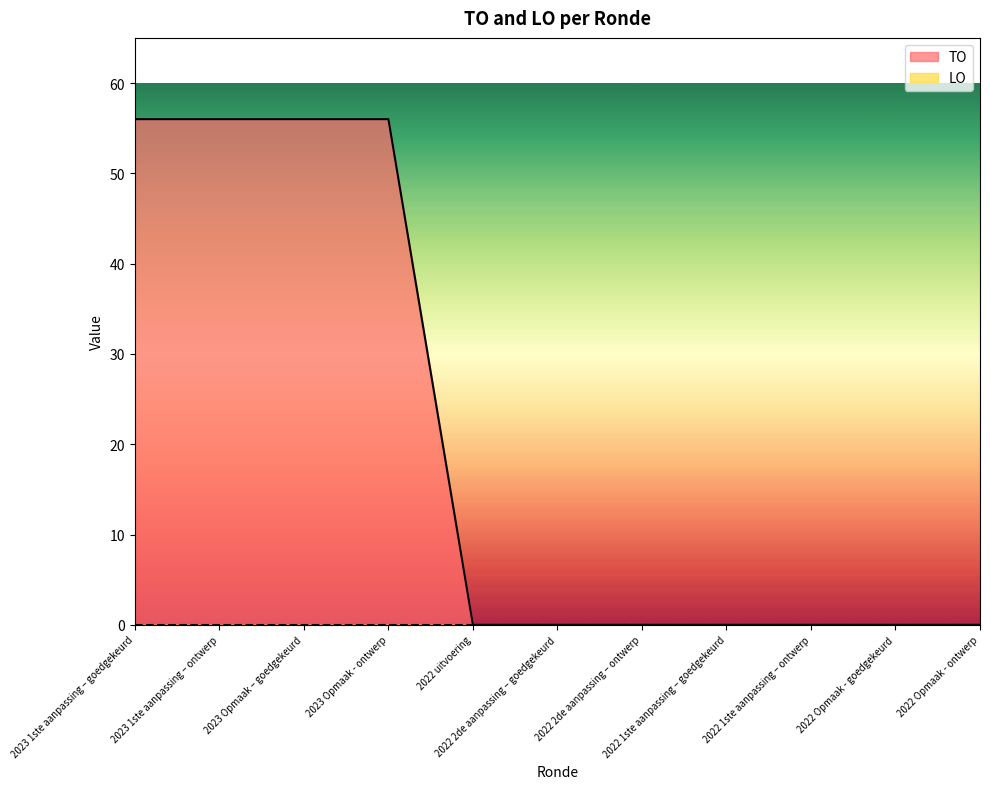

What is the label of the 6th point from the left?

2022 2de aanpassing – goedgekeurd